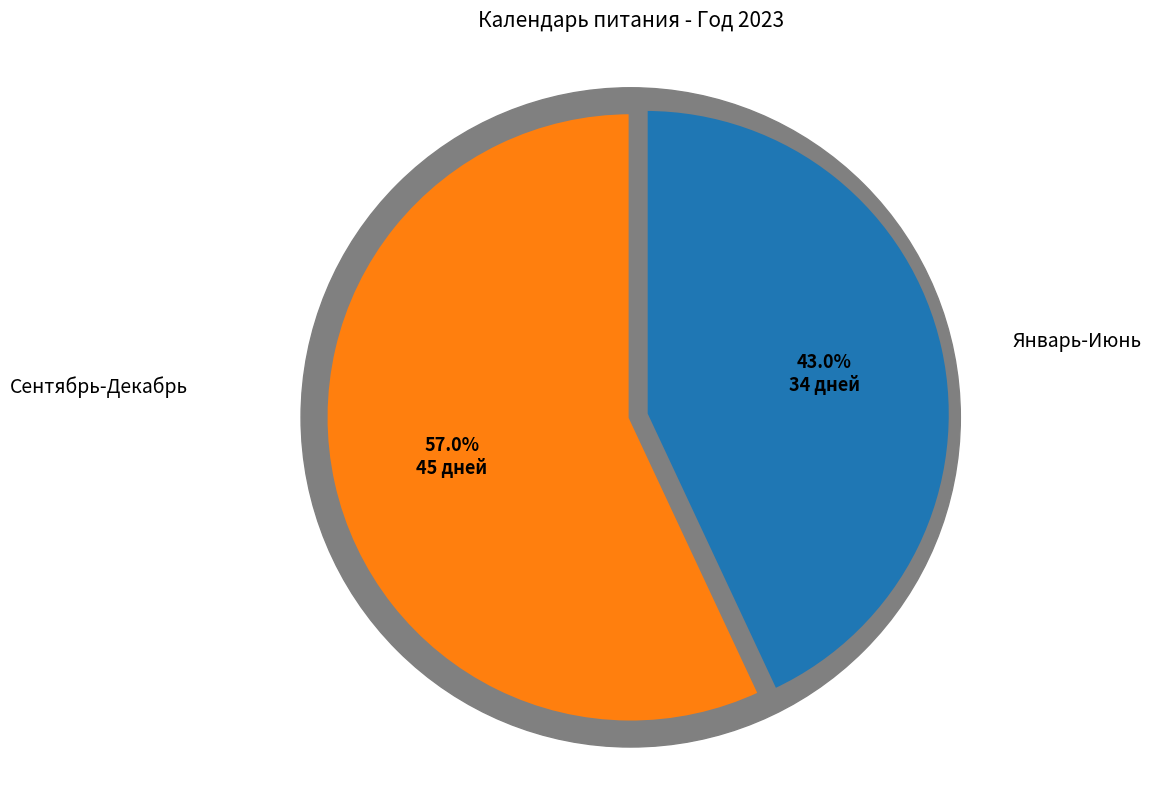

What is the smallest slice in the pie chart?

январь